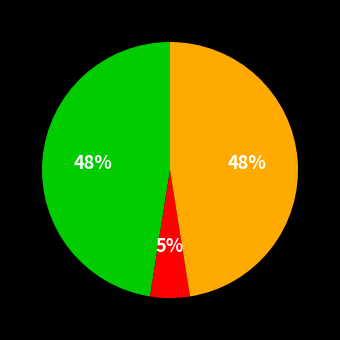

Is there any slice that represents more than half of the pie?

No